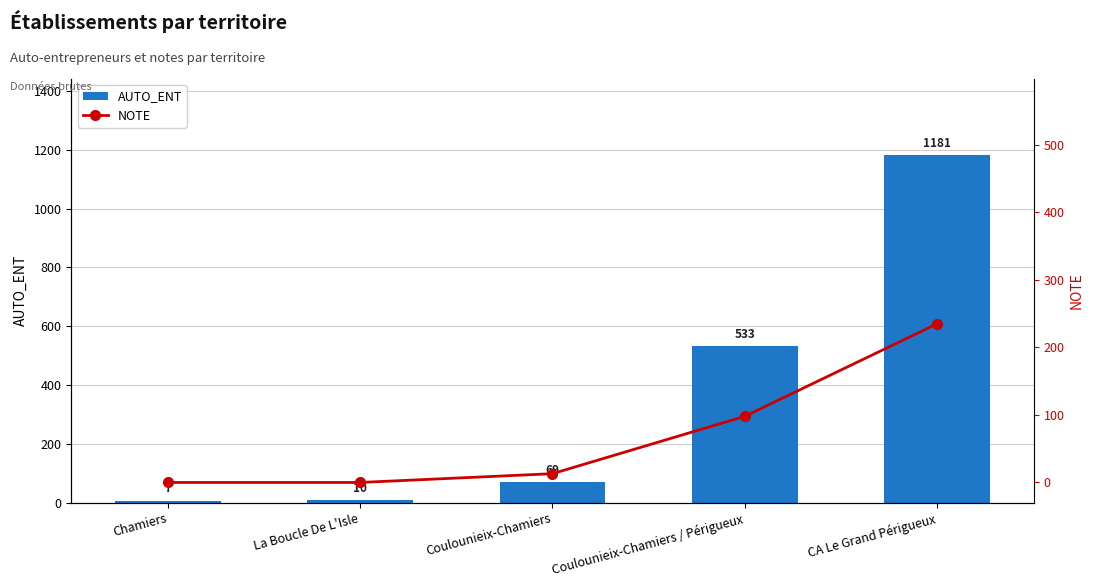

Count the number of categories in the chart.

5